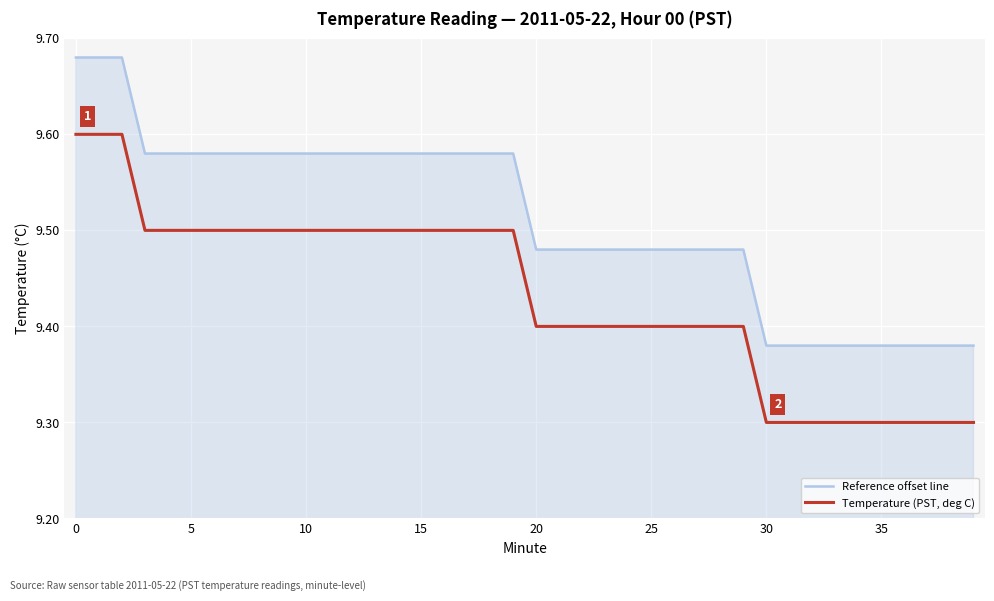

What is the difference between the maximum and minimum values in the Temperature (PST, deg C) series?

0.3